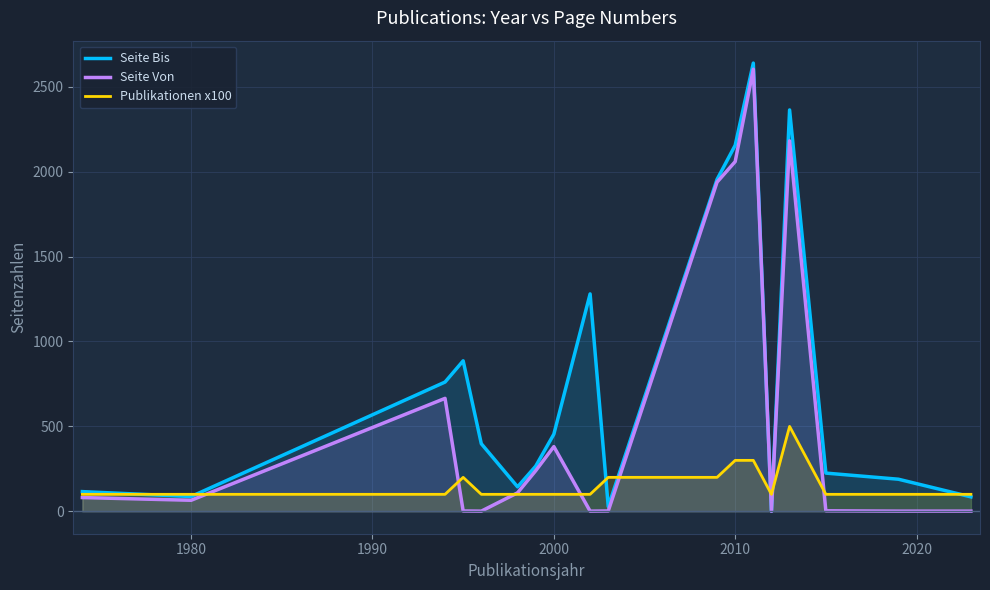

True or false: Seite Von has a value of 65 at 1980.

True